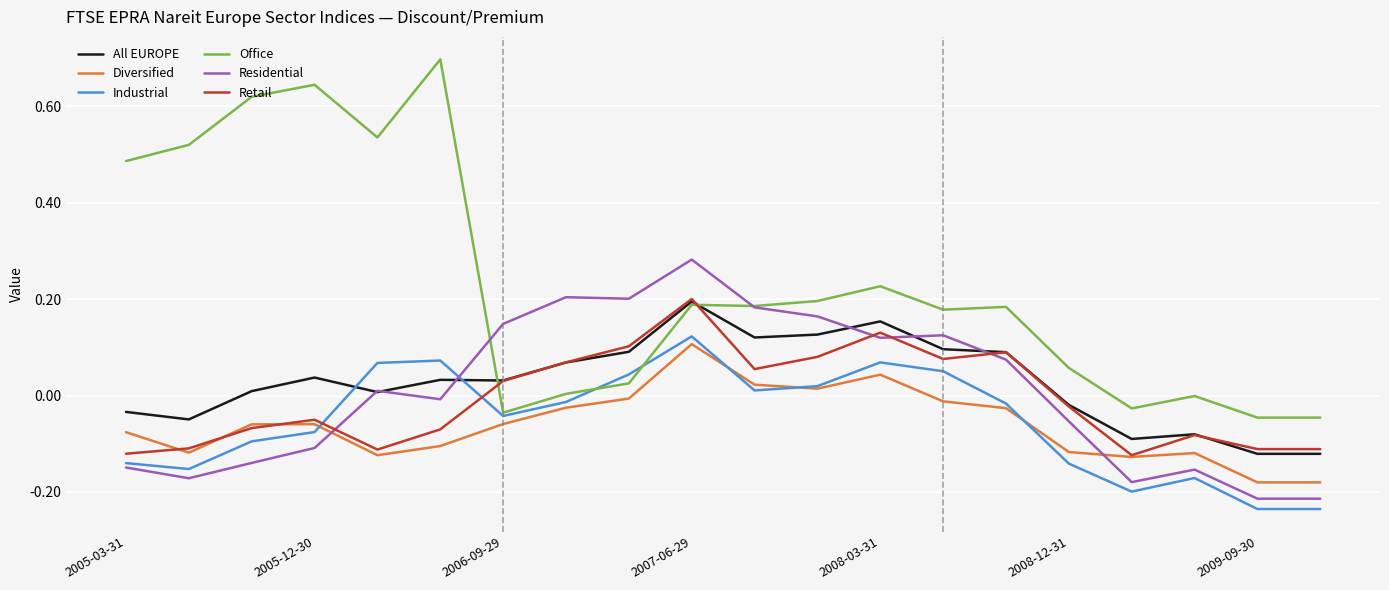

True or false: Retail and Industrial intersect in this chart.

True